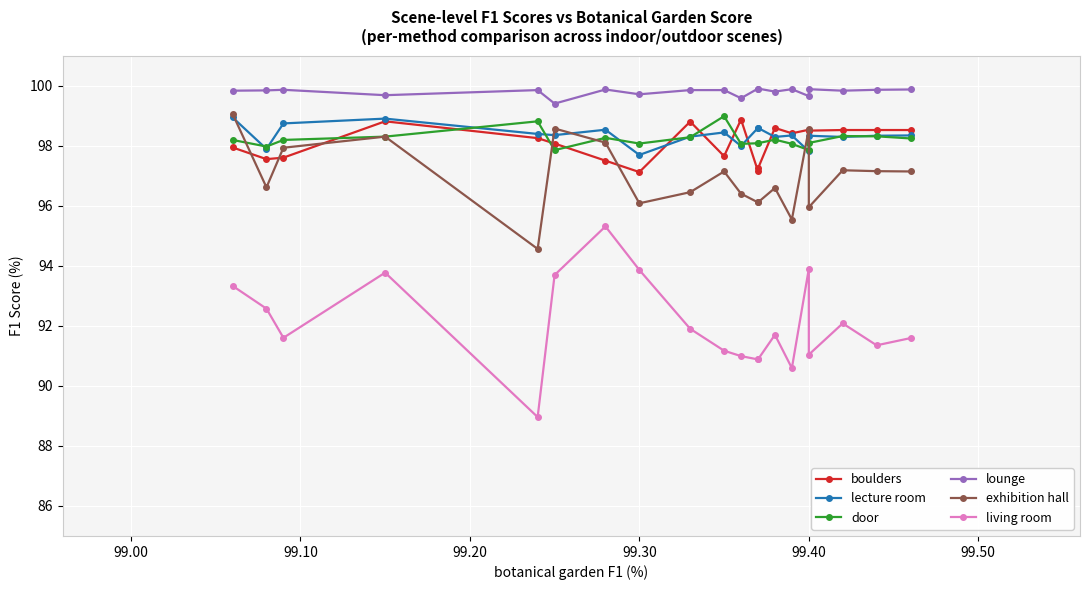

Does the chart display data point markers on the line(s)?

Yes